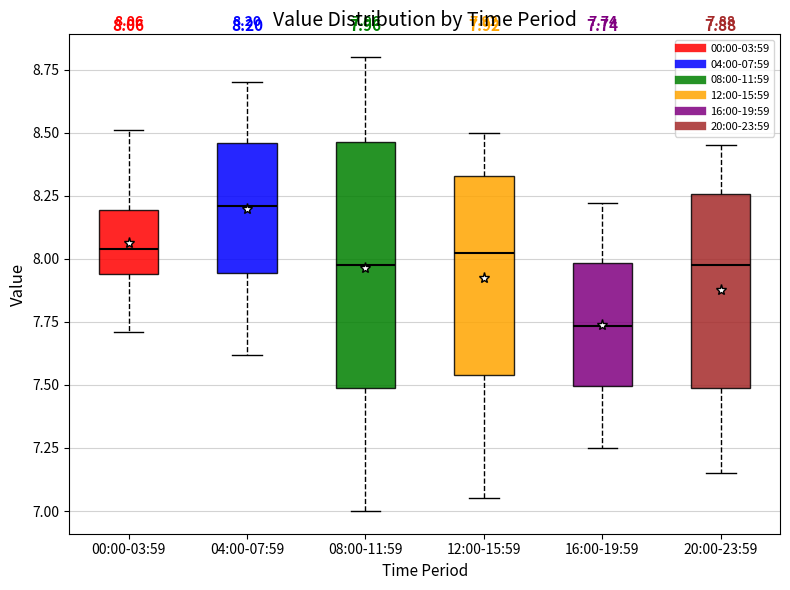

Which box is the tallest, from its lower edge to its upper edge?

08:00-11:59